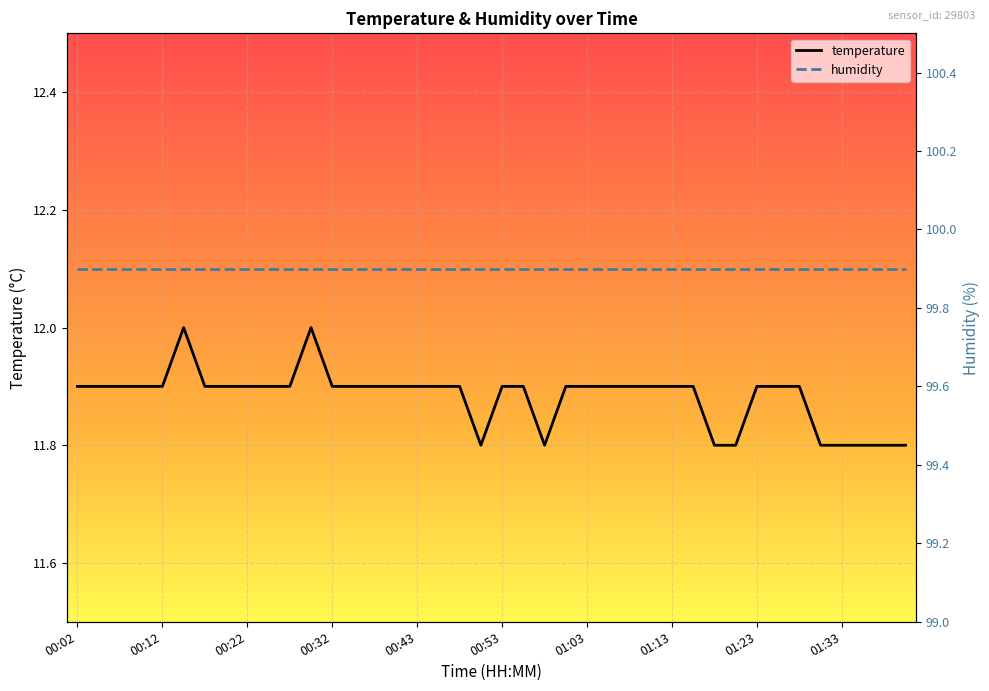

Rank the series by their average value, from lowest to highest.

temperature, humidity